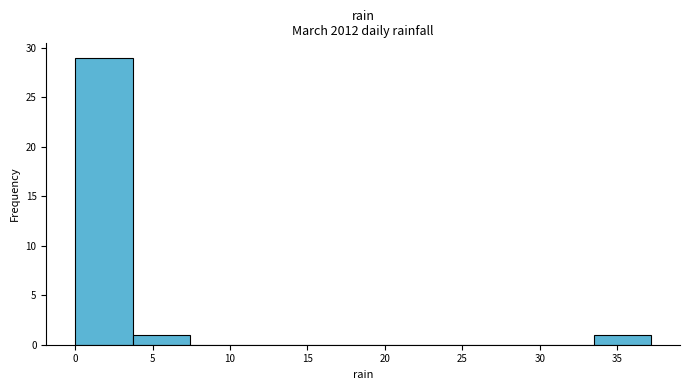

Reading left to right, list every bar in this chart as the range it spans on the x-axis followed by its height. Neither the bar edges nor the heights are printed on the chart, so give them approximately, as read against the axes.

0.0 to 3.5: 29
3.5 to 7.5: 1
7.5 to 11.0: 0
11.0 to 15.0: 0
15.0 to 18.5: 0
18.5 to 22.5: 0
22.5 to 26.0: 0
26.0 to 30.0: 0
30.0 to 33.5: 0
33.5 to 37.0: 1